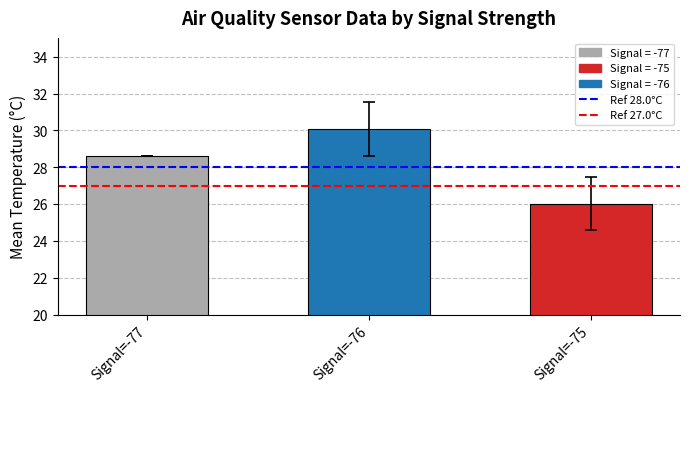

What is the value of the 1st bar from the left?

28.6